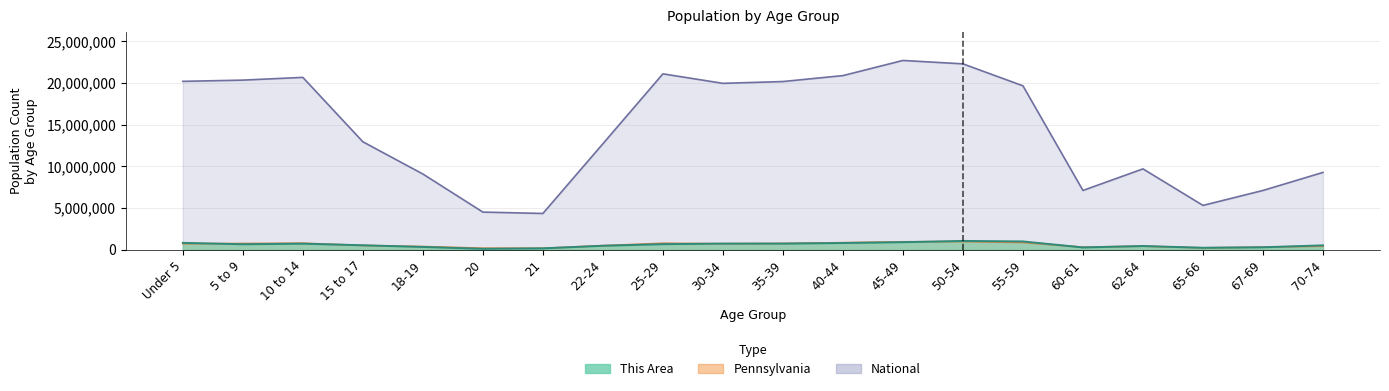

What position from the left is 15 to 17?

4